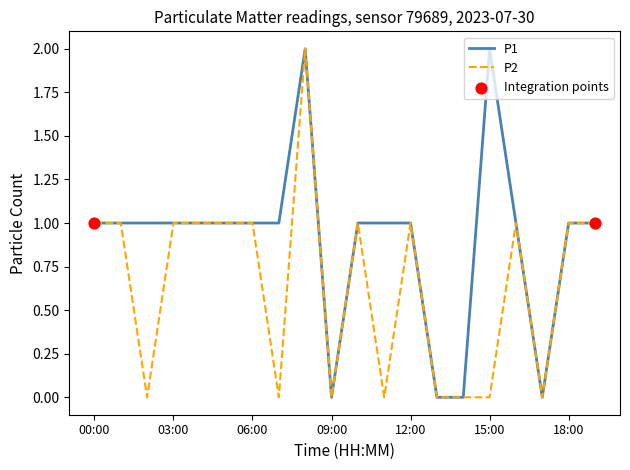

Which series has the largest total across all categories?

P1